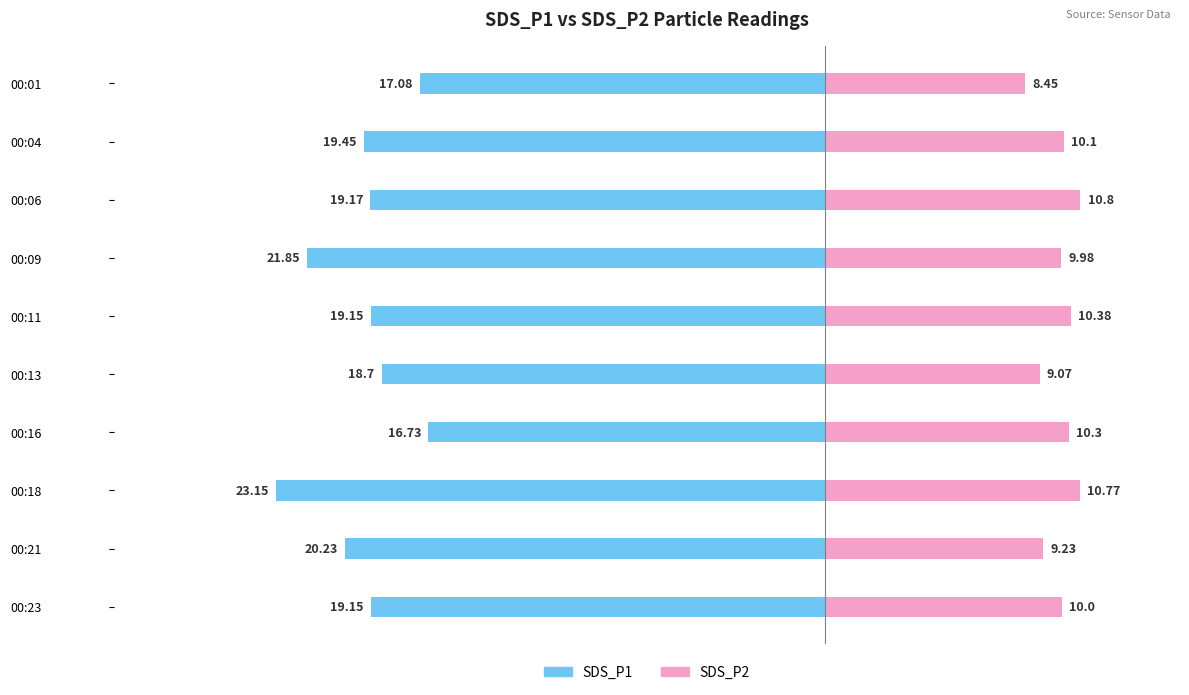

What is the difference between the SDS_P1 values at 00:13 and 00:09?

3.2